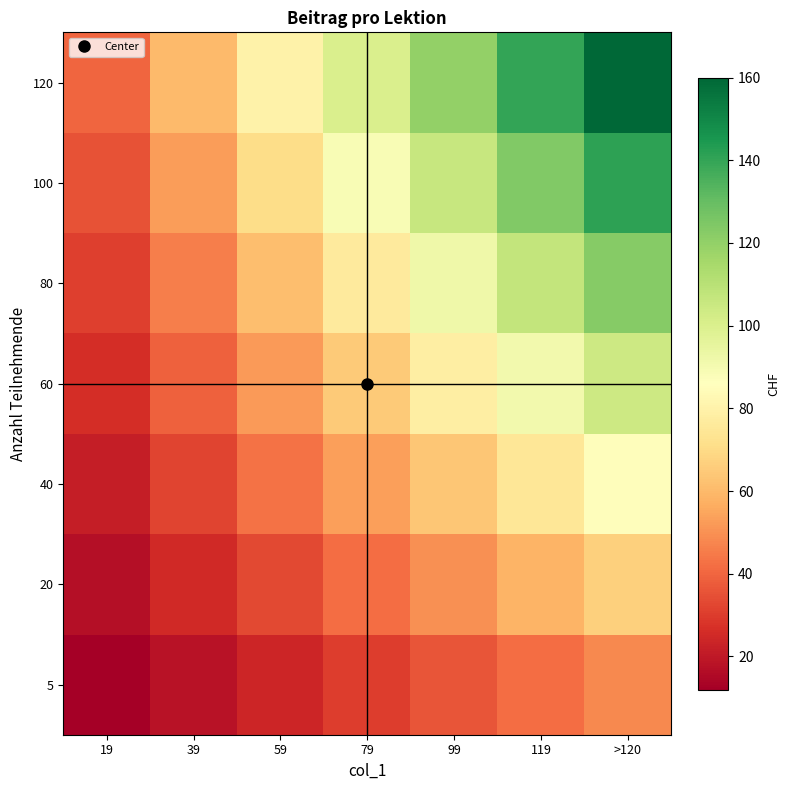

Reading right to left, what are all the values shown in this chart?

5: >120=48.0	119=42.0	99=36.0	79=30.0	59=24.0	39=18.0	19=12.0
20: >120=66.7	119=58.3	99=50.0	79=41.7	59=33.3	39=25.0	19=16.7
40: >120=85.3	119=74.7	99=64.0	79=53.3	59=42.7	39=32.0	19=21.3
60: >120=104.0	119=91.0	99=78.0	79=65.0	59=52.0	39=39.0	19=26.0
80: >120=122.7	119=107.3	99=92.0	79=76.7	59=61.3	39=46.0	19=30.7
100: >120=141.3	119=123.7	99=106.0	79=88.3	59=70.7	39=53.0	19=35.3
120: >120=160.0	119=140.0	99=120.0	79=100.0	59=80.0	39=60.0	19=40.0